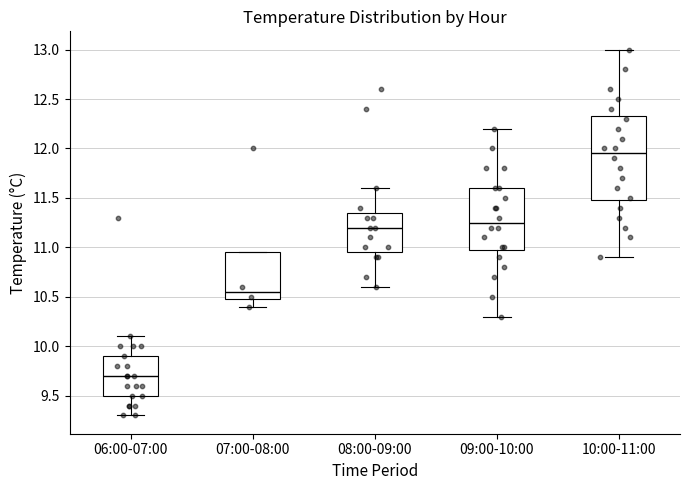

Which box is the tallest, from its lower edge to its upper edge?

10:00-11:00